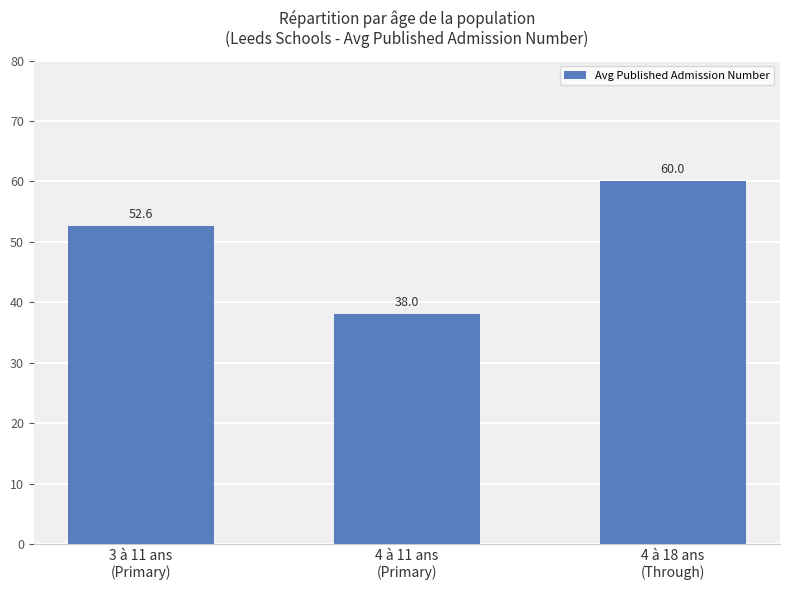

What is the average value?

50.2